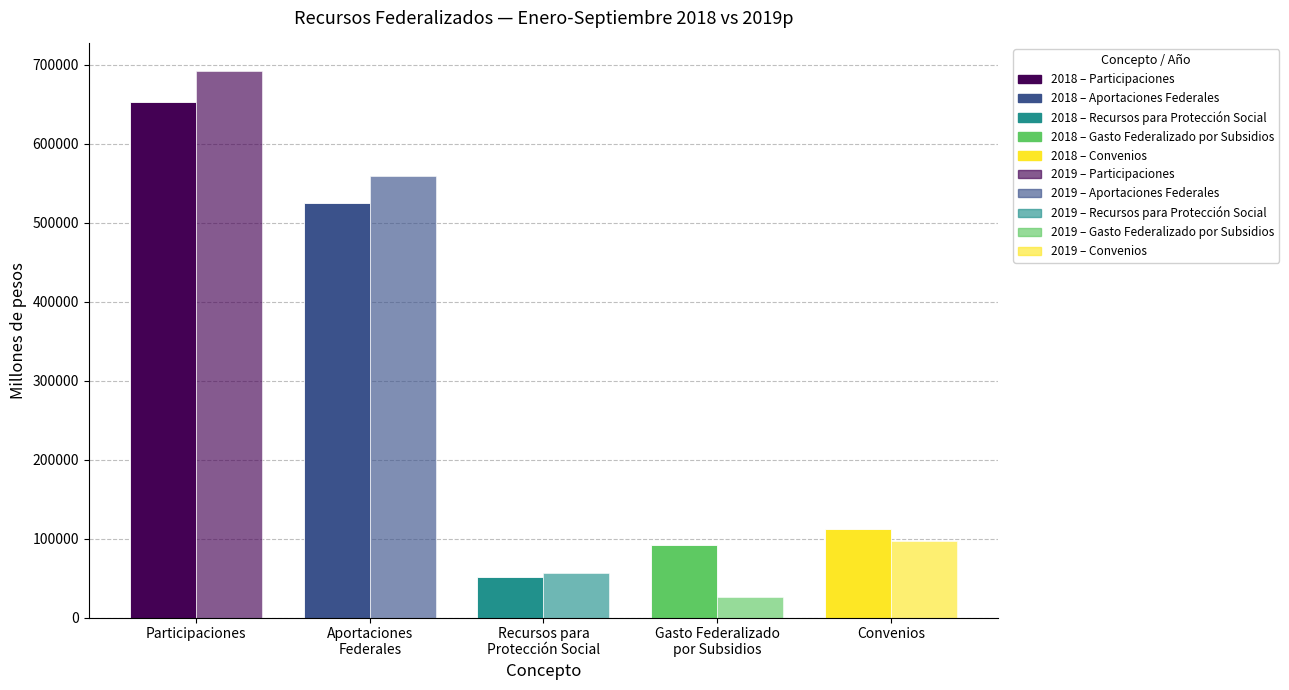

What is the label of the 5th bar from the right?

Participaciones